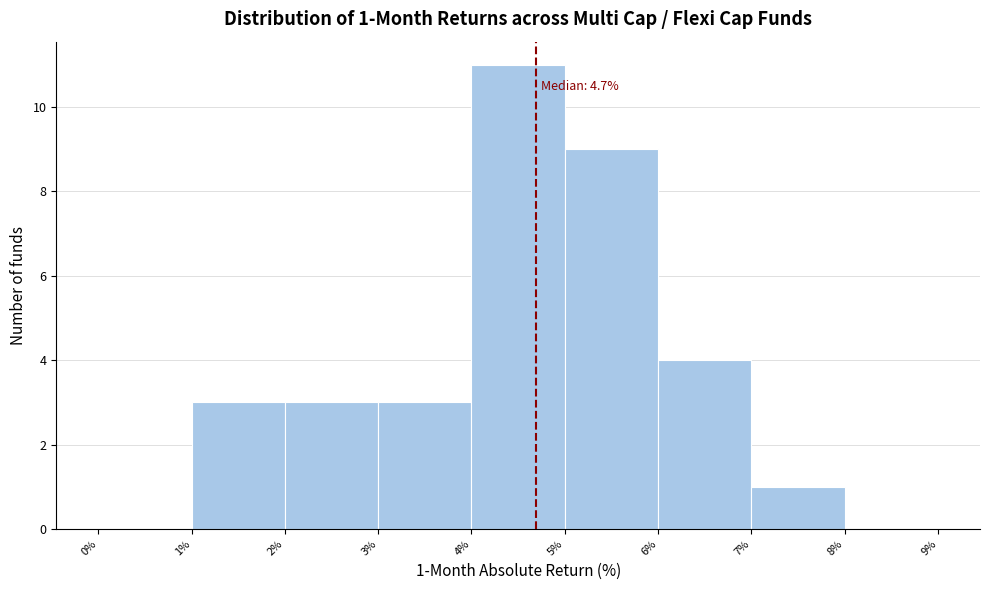

Which range on the x-axis has the tallest bar?

4% to 5%